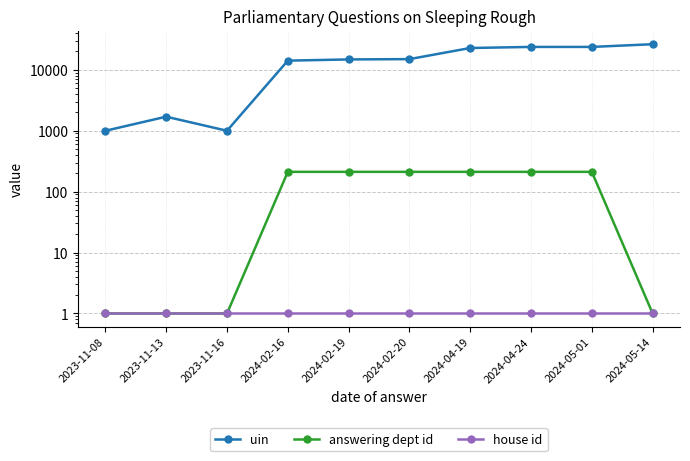

Reading left to right, what are all the values shown in this chart?

uin: 996	1696	997	14090	14751	14925	22718	23666	23666	26216
answering dept id: 1	1	1	211	211	211	211	211	211	1
house id: 1	1	1	1	1	1	1	1	1	1